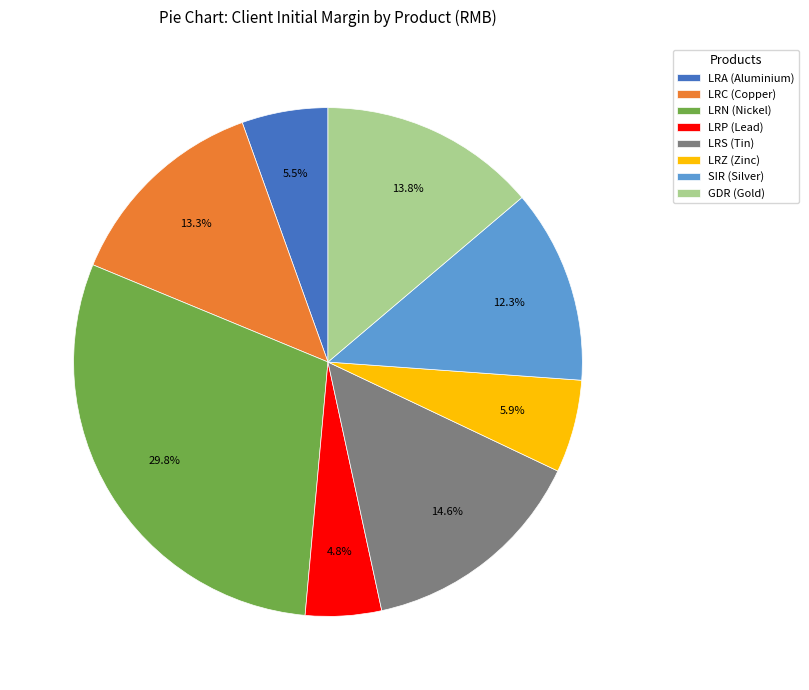

To the nearest percent, what percentage of the pie is LRN (Nickel)?

30%